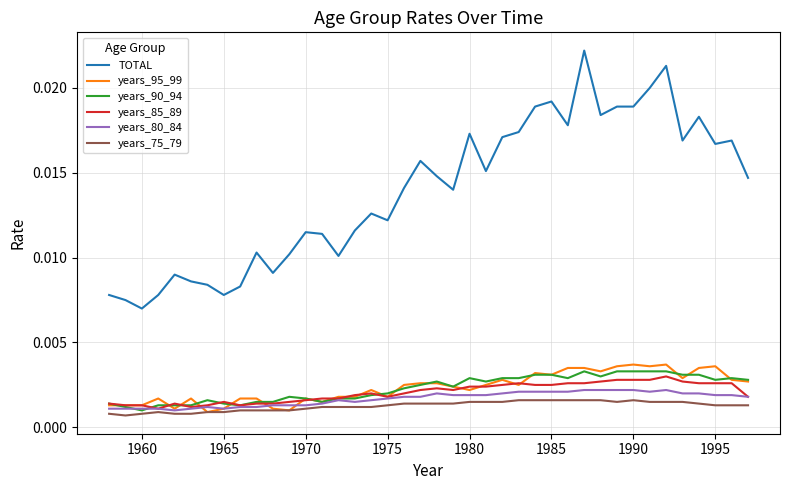

Which series has the largest range (max minus min)?

TOTAL